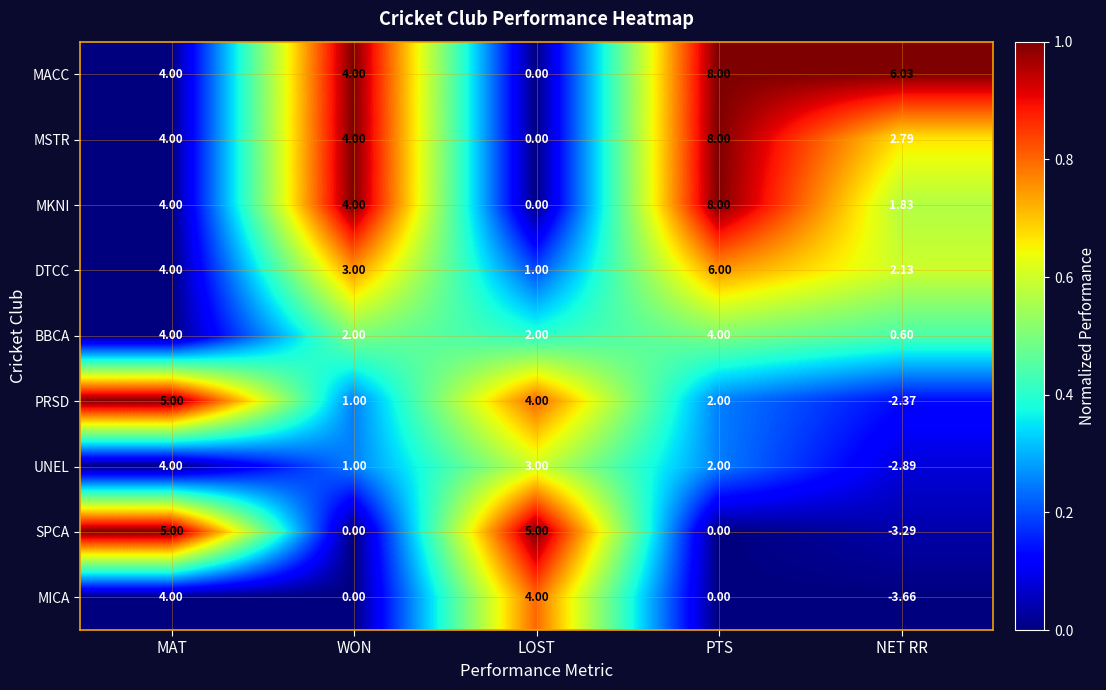

Which series has the largest total across all categories?

MACC